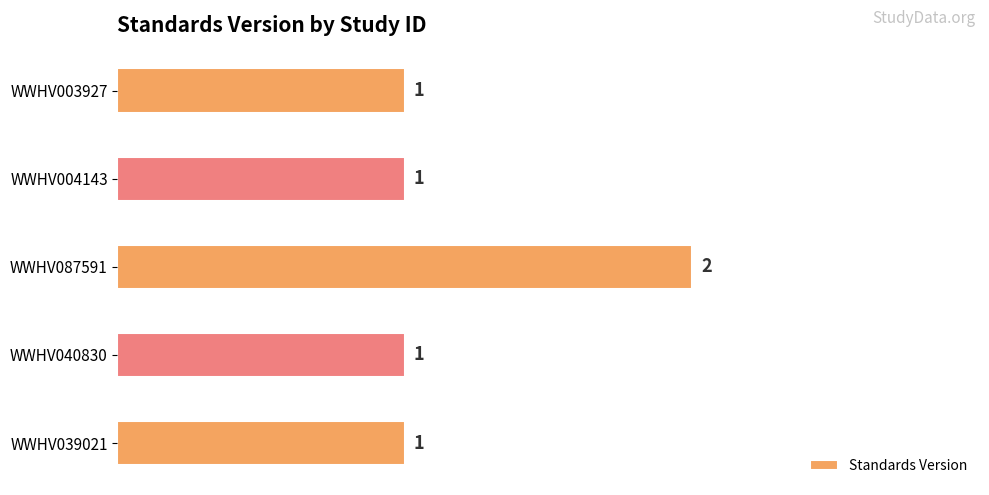

What is the sum of the values at WWHV087591 and WWHV003927?

3